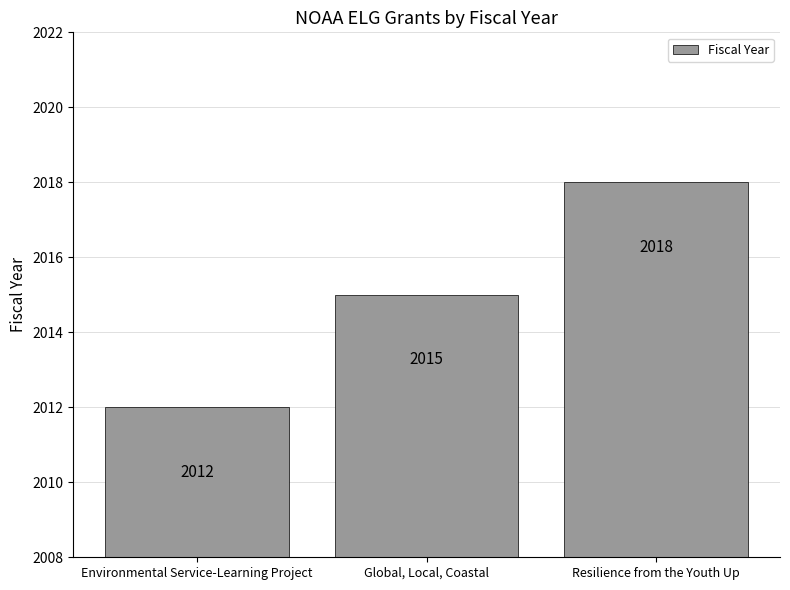

Reading left to right, list all the values displayed in this chart.

Environmental Service-Learning Project=2012	Global, Local, Coastal=2015	Resilience from the Youth Up=2018